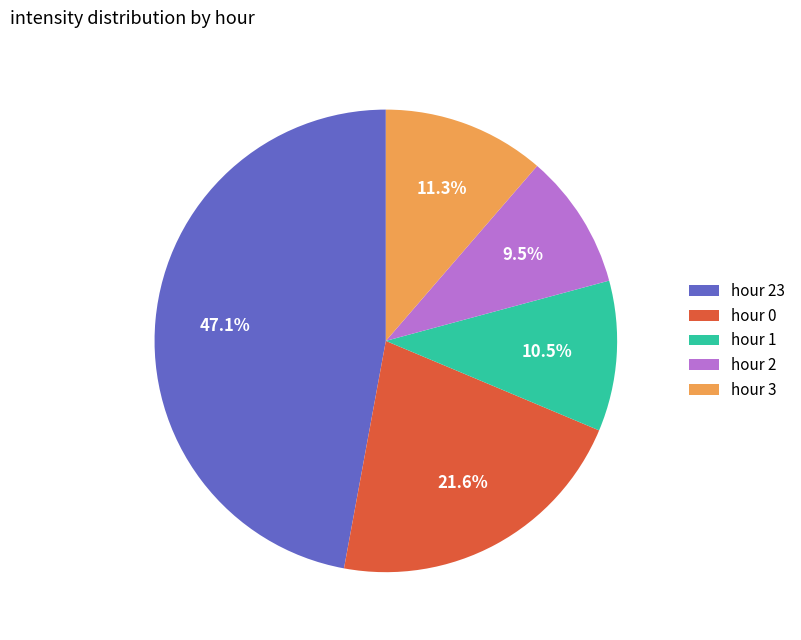

Does hour 3 account for over 50% of the chart?

No